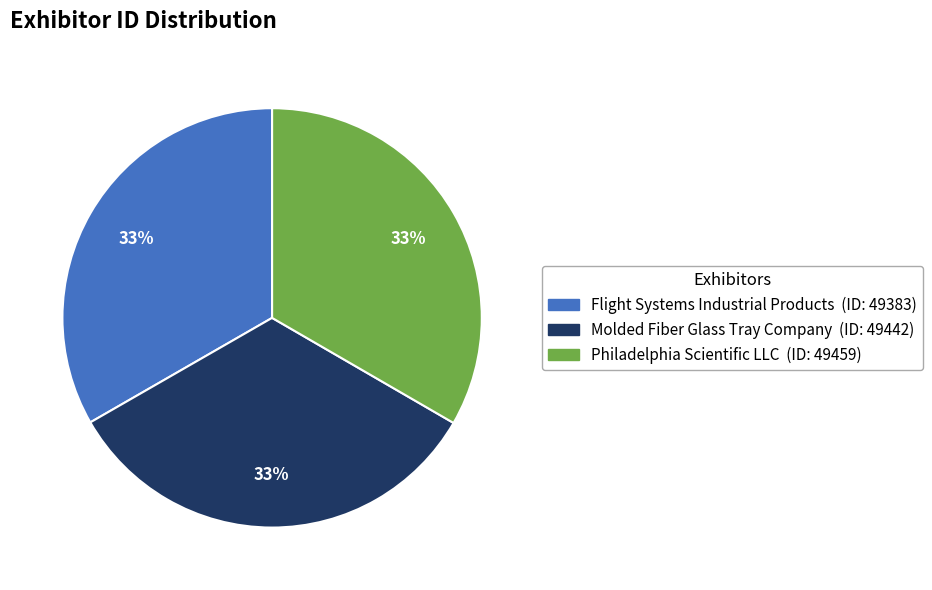

To the nearest percent, what portion does Philadelphia Scientific LLC represent?

33%